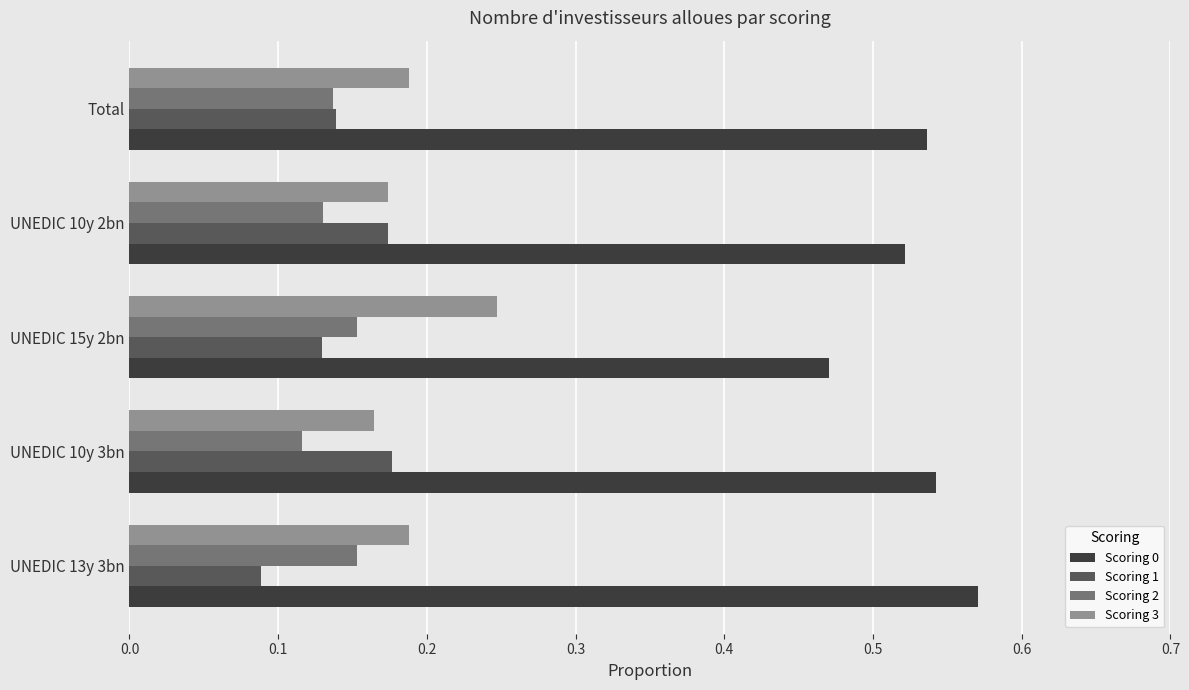

Which label corresponds to the smallest value in the chart?

UNEDIC 13y 3bn